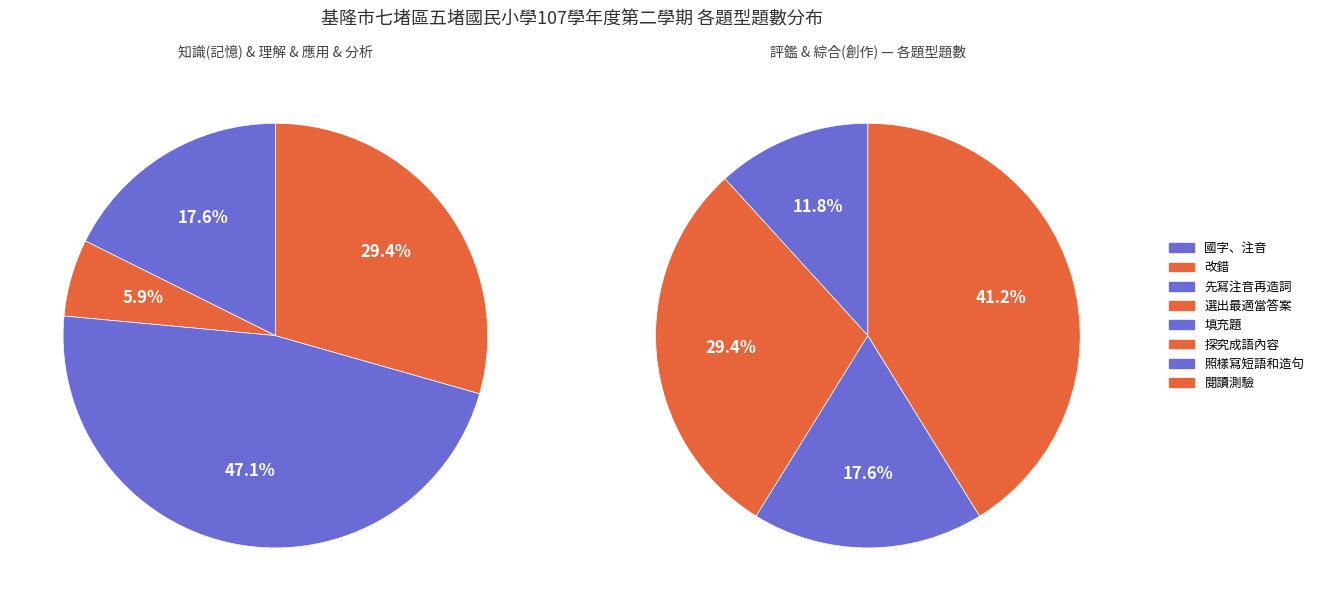

Approximately how many times larger is the value at 探究成語內容 compared to 閱讀測驗?

0.7